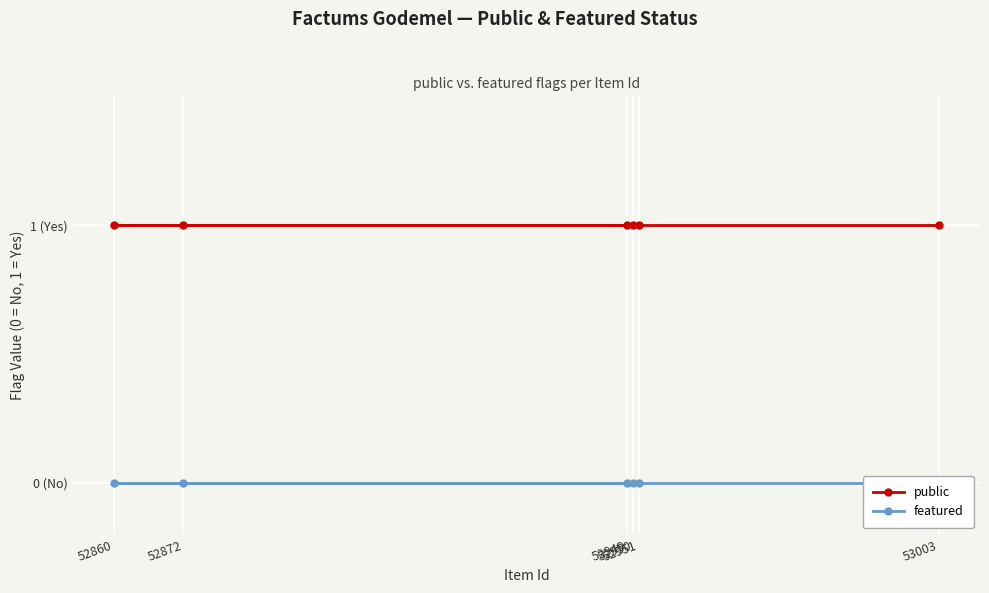

True or false: featured has a value of 0 at 52951.

True